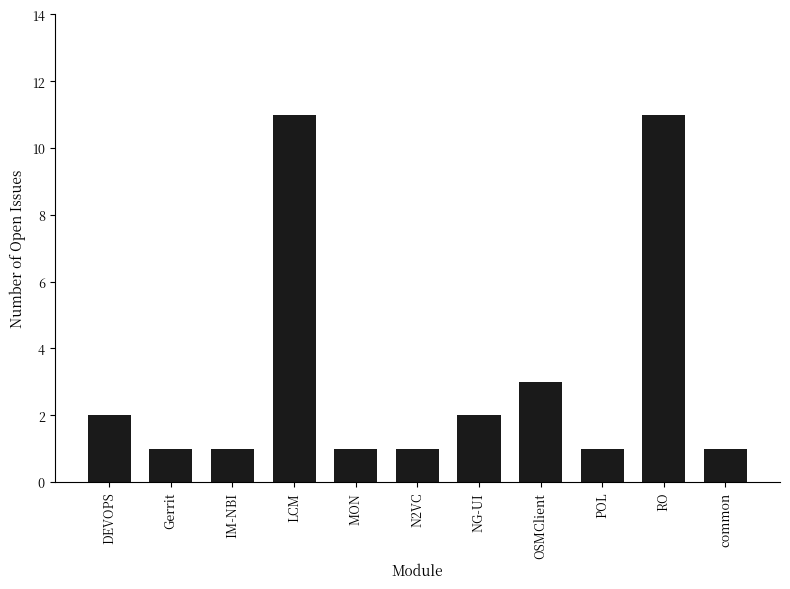

What is the sum of all values?

35